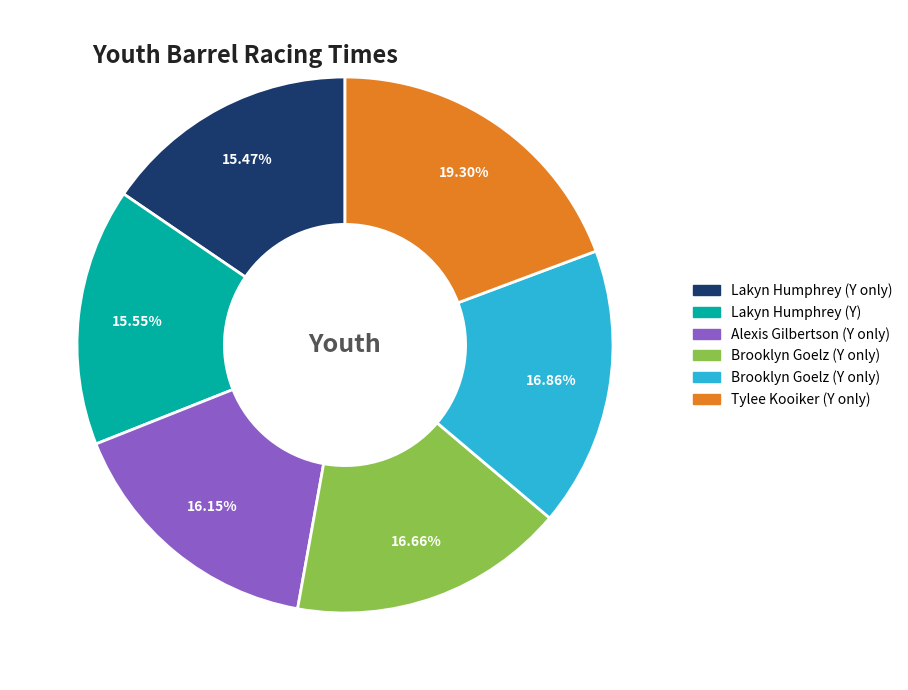

Does any single category account for the majority?

No